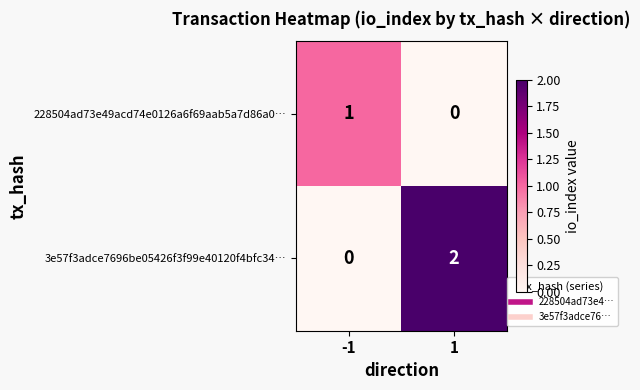

Rank the series by their average value, from lowest to highest.

228504ad73e49acd74e0126a6f69aab5a7d86a0…, 3e57f3adce7696be05426f3f99e40120f4bfc34…